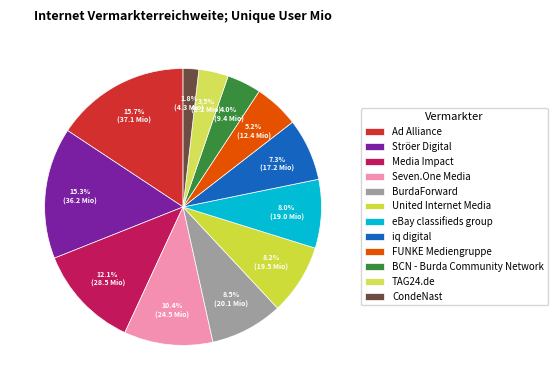

Count the number of slices in the pie.

12